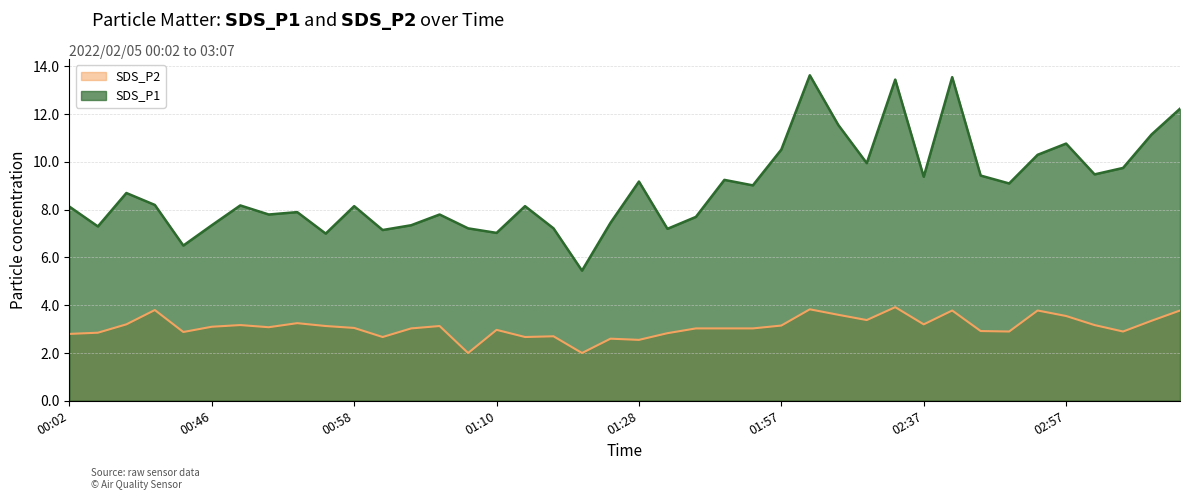

How many lines are shown in the chart?

2